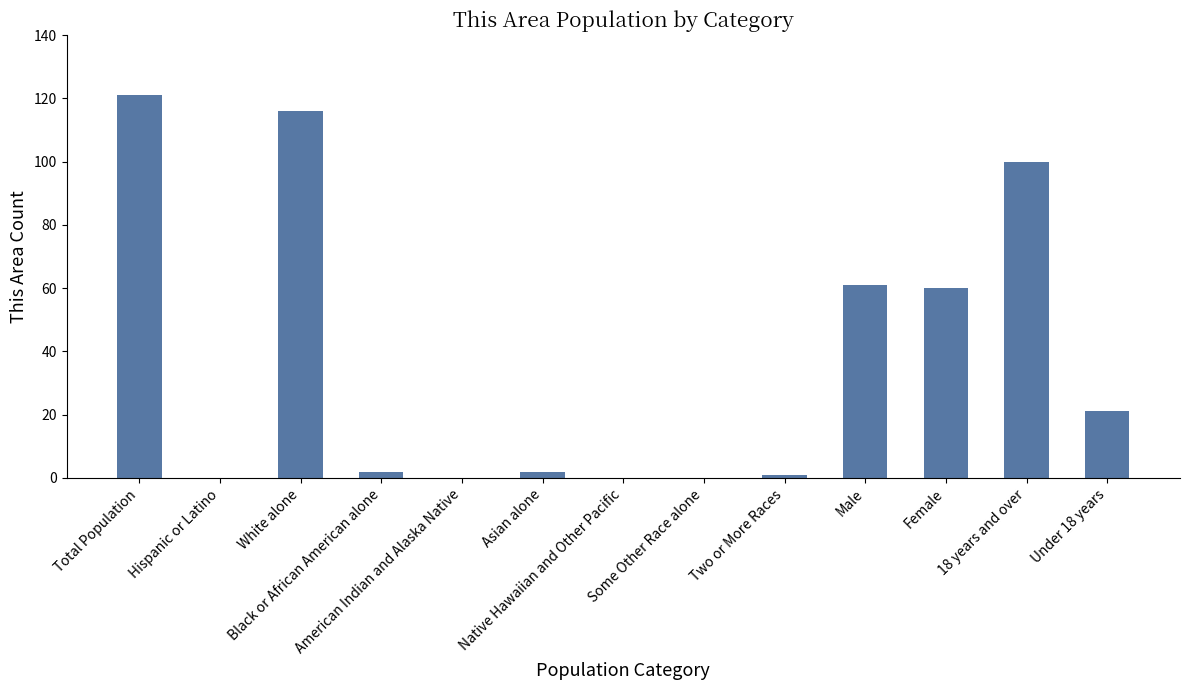

Reading right to left, what are all the values shown in this chart?

21	100	60	61	1	0	0	2	0	2	116	0	121